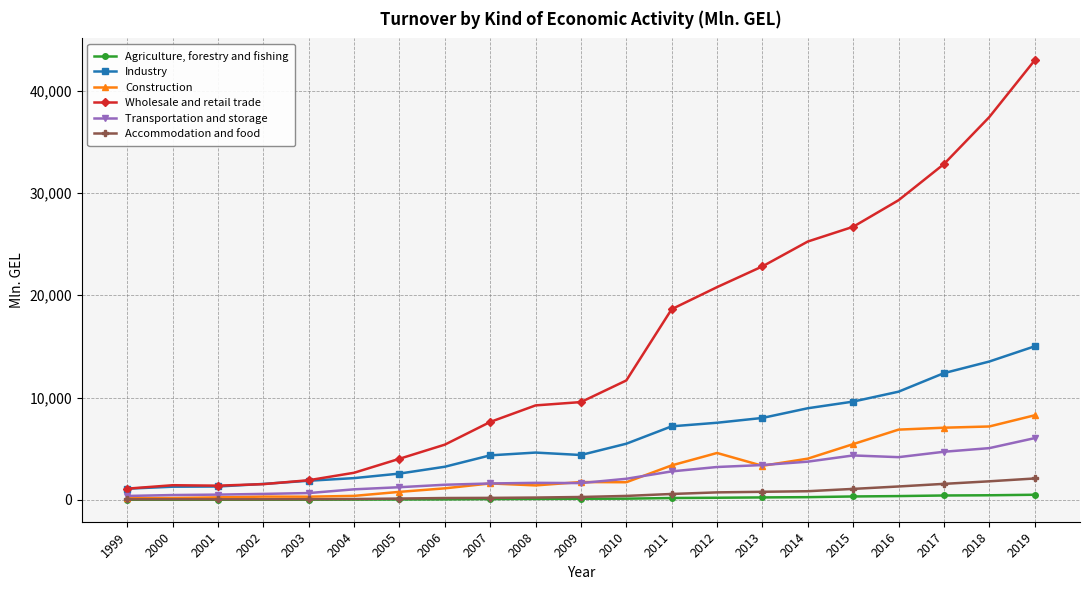

Which series has the largest range (max minus min)?

Wholesale and retail trade